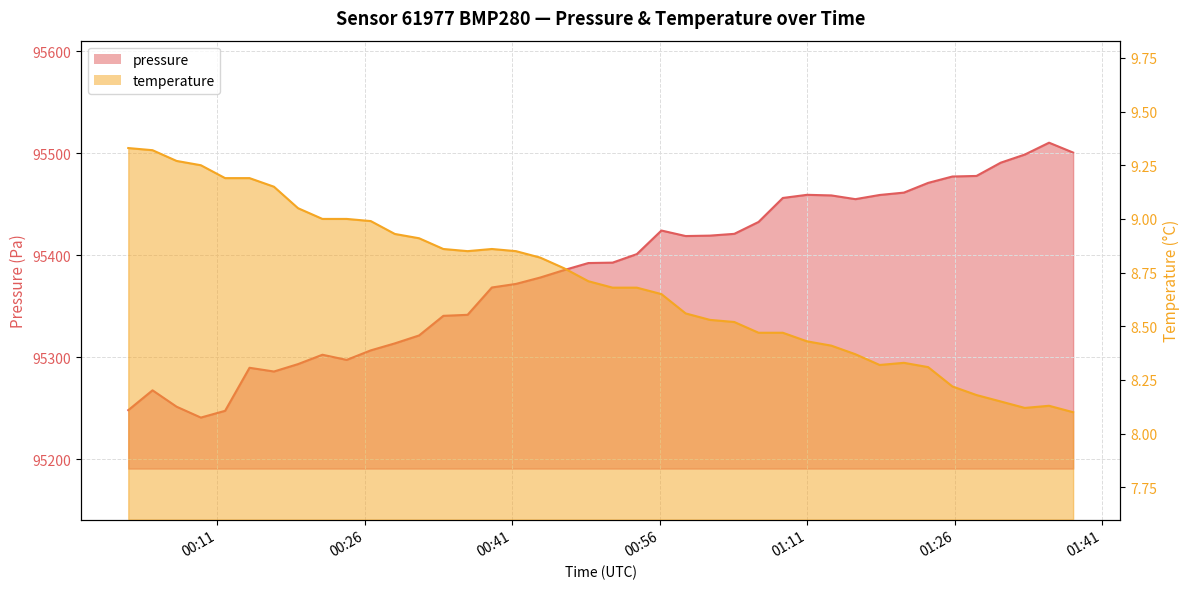

True or false: pressure has a value of 127215.3 at 2024-02-23T00:56:11.

False